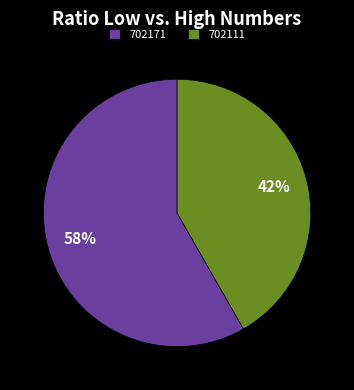

Do 702171 and 702111 together represent more than half of the pie?

Yes